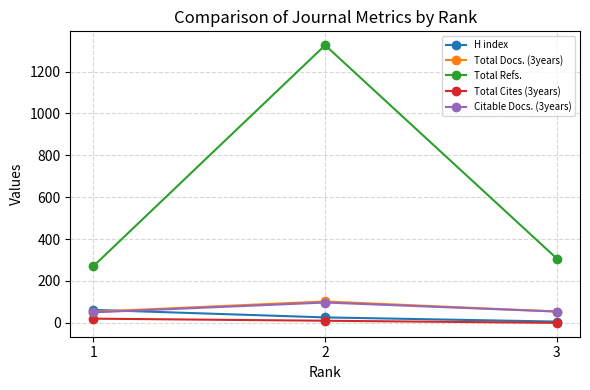

Does the chart have visible grid lines?

Yes